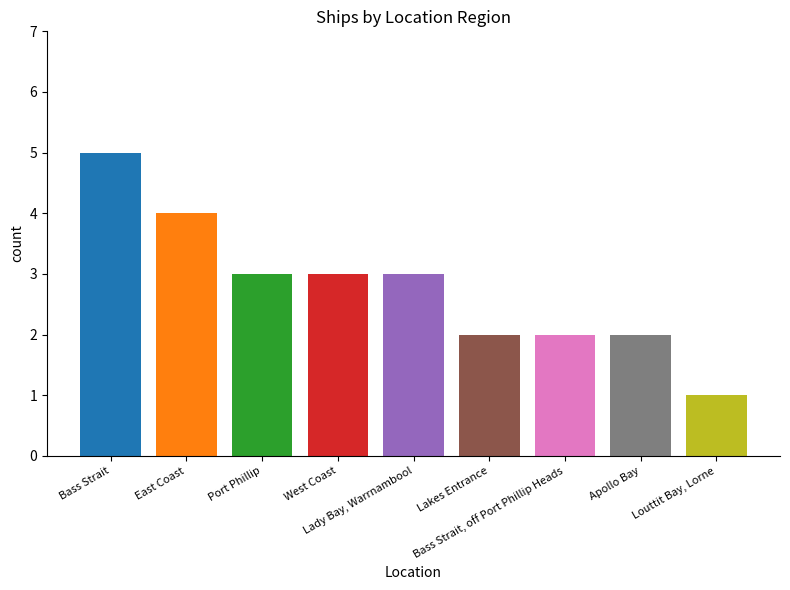

What is the sum of all values?

25